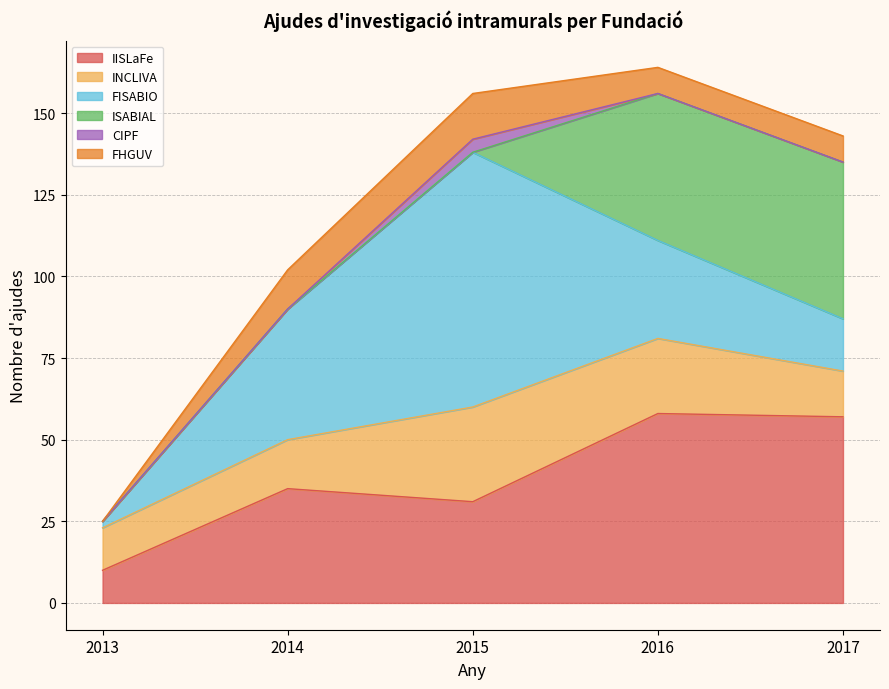

Reading right to left, transcribe all the data shown in this chart.

IISLaFe: 57	58	31	35	10
INCLIVA: 14	23	29	15	13
FISABIO: 16	30	78	40	2
ISABIAL: 48	45	0	0	0
CIPF: 0	0	4	0	0
FHGUV: 8	8	14	12	0